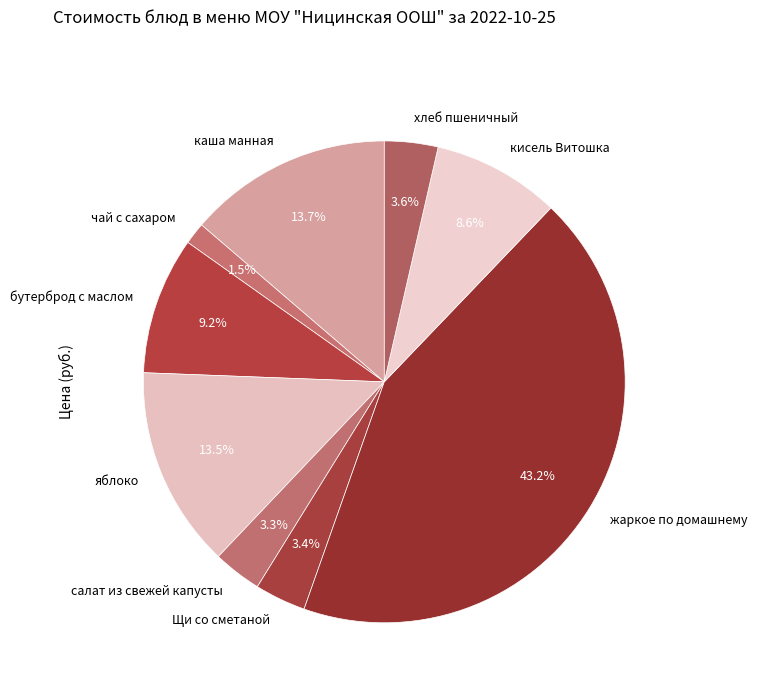

What percentage is the бутерброд с маслом slice, to the nearest percent?

9%